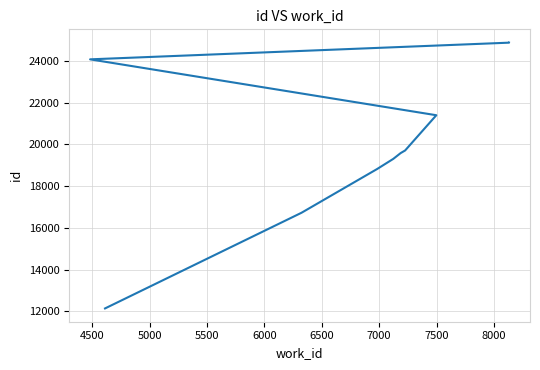

How many data points are less than 19706?

5